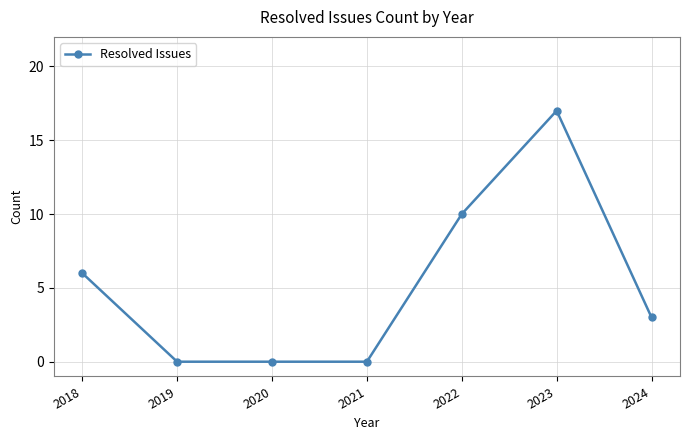

How many values are between 0 and 10?

6